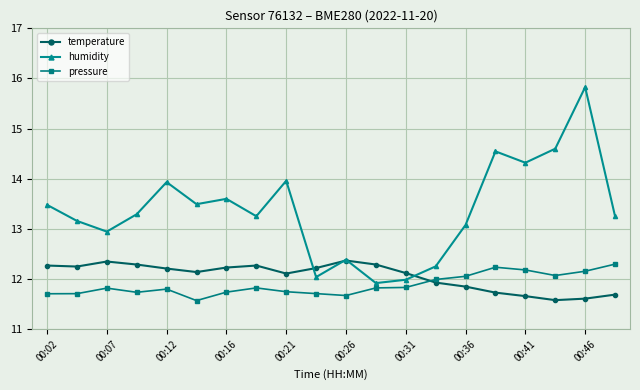

Which series has the largest total across all categories?

humidity